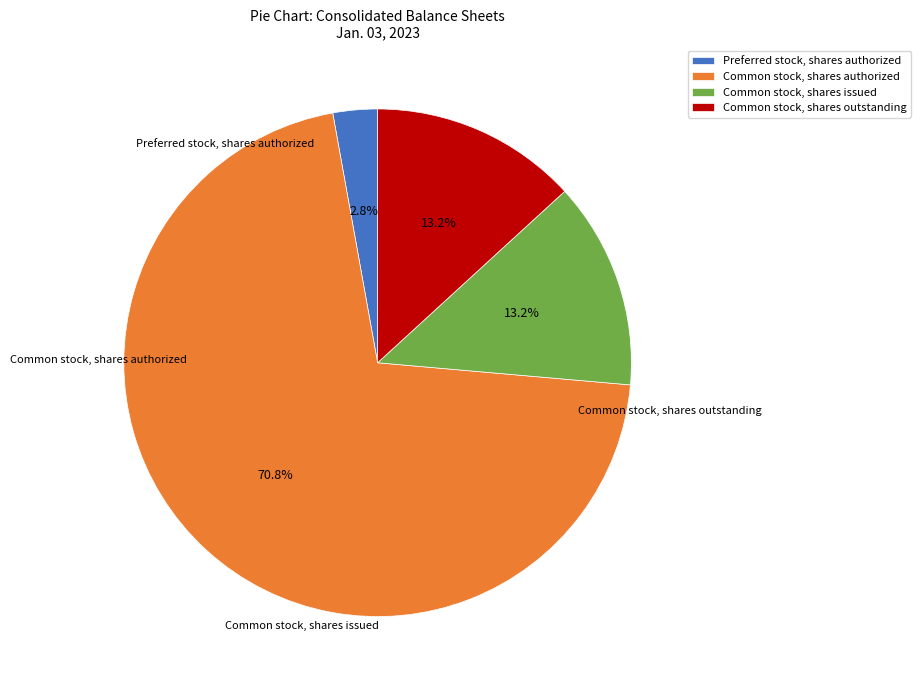

Rank the categories by value from highest to lowest.

Common stock, shares authorized, Common stock, shares issued, Common stock, shares outstanding, Preferred stock, shares authorized